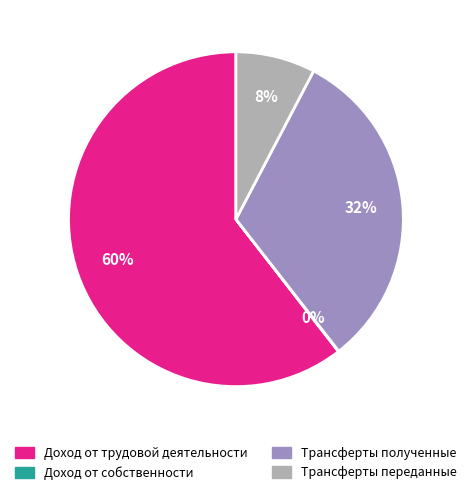

Which has a higher value, Трансферты переданные or Доход от трудовой деятельности?

Доход от трудовой деятельности